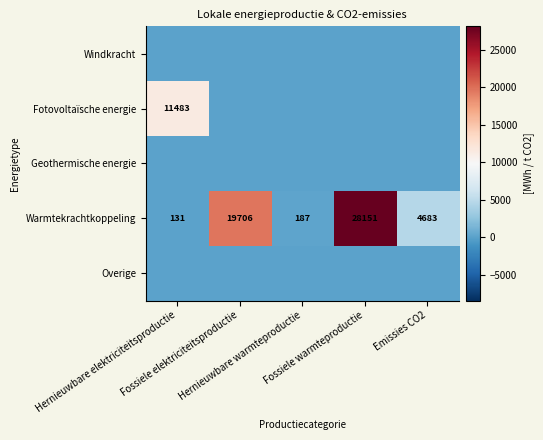

What is the difference between the maximum and minimum values in the Warmtekrachtkoppeling series?

28020